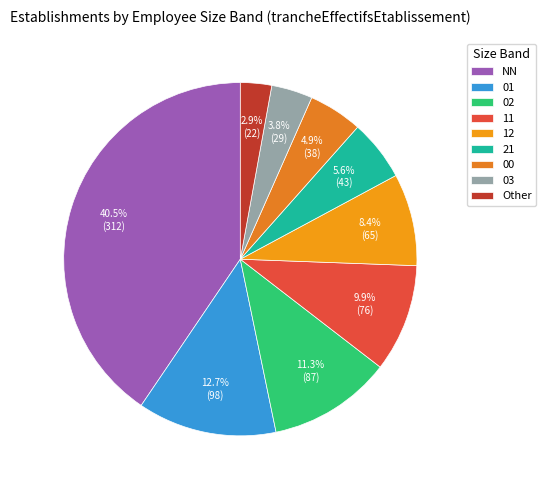

To the nearest percent, what is the difference between the 11 and 21 slice percentages?

4%